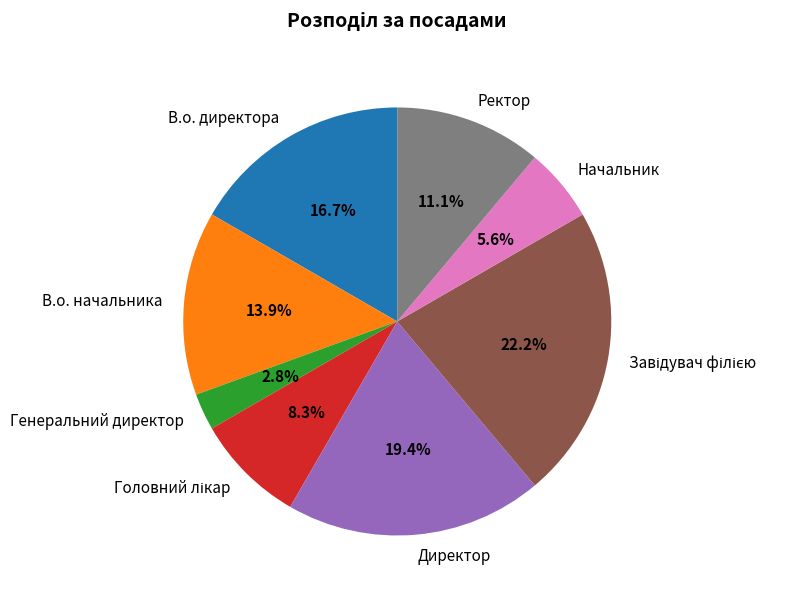

Which slice is the smallest?

Генеральний директор